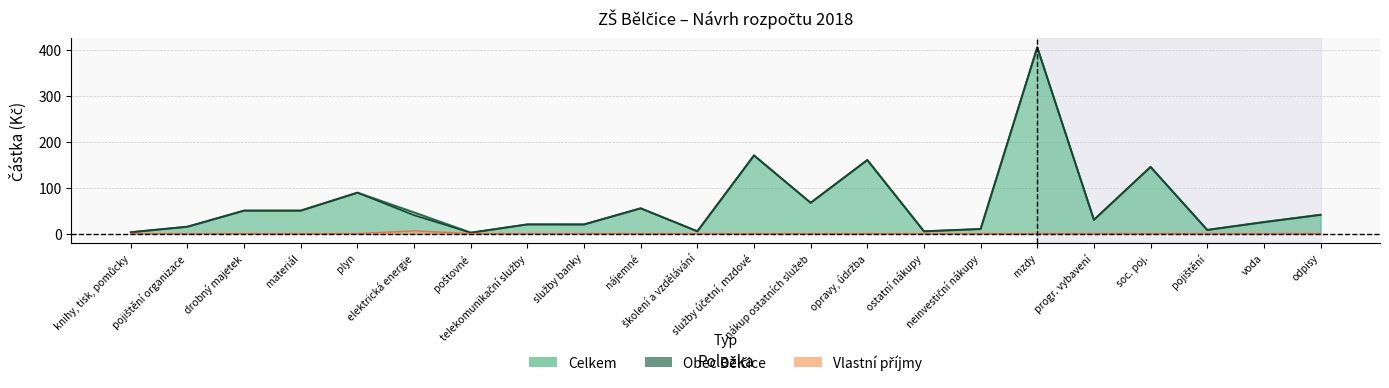

Reading left to right, list all the values displayed in this chart.

Celkem: knihy, tisk, pomůcky=3.0	pojištění organizace=15.0	drobný majetek=50.0	materiál=50.0	plyn=89.0	elektrická energie=46.0	poštovné=2.0	telekomunikační služby=20.0	služby banky=20.0	nájemné=55.0	školení a vzdělávání=5.0	služby účetní, mzdové=170.0	nákup ostatních služeb=67.0	opravy, údržba=160.0	ostatní nákupy=5.0	neinvestiční nákupy=10.0	mzdy=405.0	progr. vybavení=30.0	soc. poj.=145.0	pojištění=8.0	voda=25.0	odpisy=40.9
Obec Bělčice: knihy, tisk, pomůcky=3.0	pojištění organizace=15.0	drobný majetek=50.0	materiál=50.0	plyn=89.0	elektrická energie=40.0	poštovné=2.0	telekomunikační služby=20.0	služby banky=19.9	nájemné=55.0	školení a vzdělávání=5.0	služby účetní, mzdové=170.0	nákup ostatních služeb=67.0	opravy, údržba=160.0	ostatní nákupy=5.0	neinvestiční nákupy=10.0	mzdy=405.0	progr. vybavení=30.0	soc. poj.=145.0	pojištění=8.0	voda=25.0	odpisy=40.9
Vlastní příjmy: knihy, tisk, pomůcky=0.0	pojištění organizace=0.0	drobný majetek=0.0	materiál=0.0	plyn=0.0	elektrická energie=6.0	poštovné=0.0	telekomunikační služby=0.0	služby banky=0.1	nájemné=0.0	školení a vzdělávání=0.0	služby účetní, mzdové=0.0	nákup ostatních služeb=0.0	opravy, údržba=0.0	ostatní nákupy=0.0	neinvestiční nákupy=0.0	mzdy=0.0	progr. vybavení=0.0	soc. poj.=0.0	pojištění=0.0	voda=0.0	odpisy=0.0